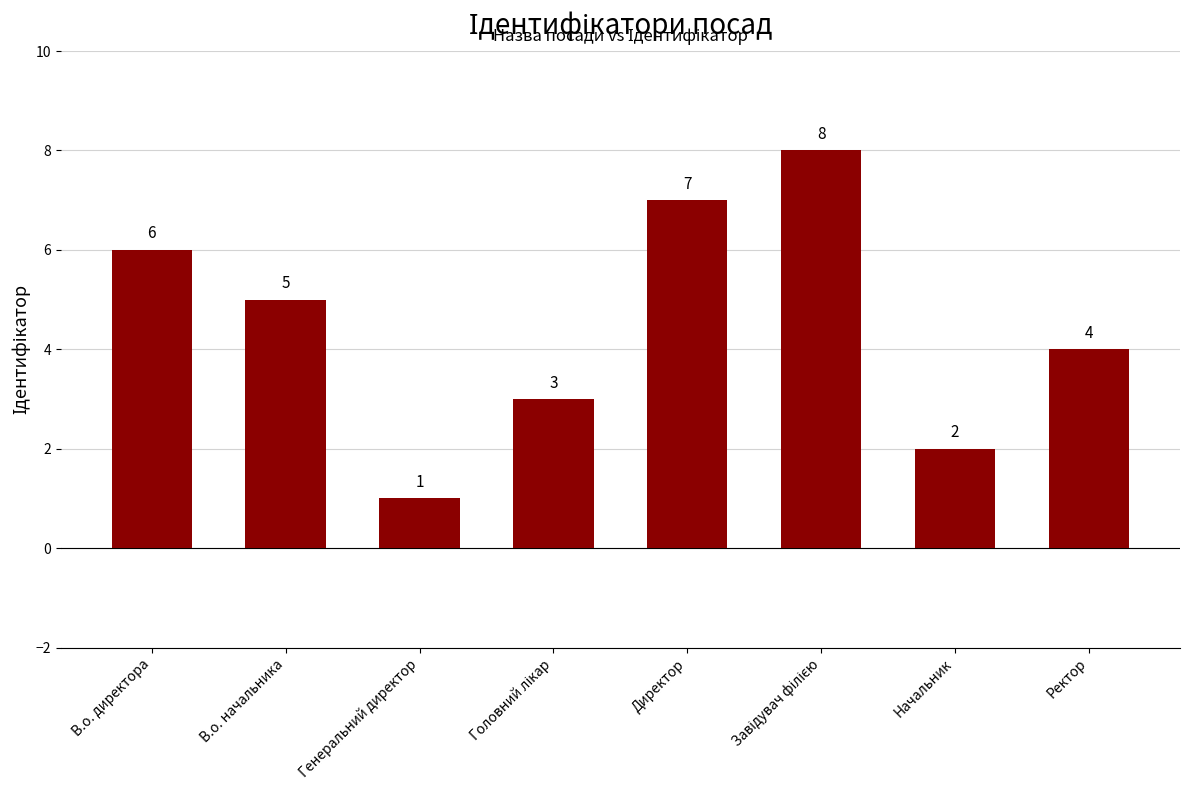

Count the values in the range 3 to 7.

5